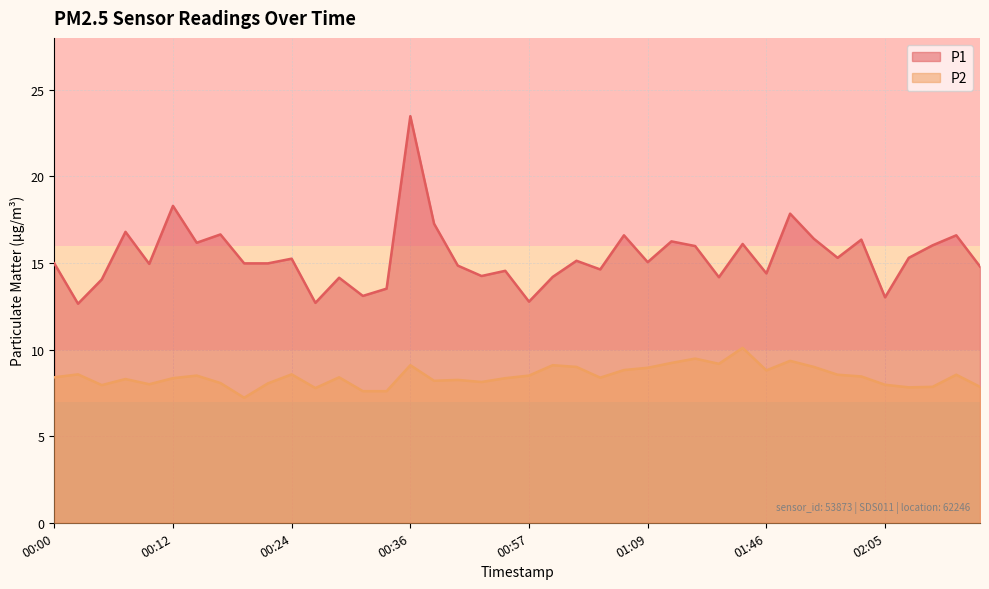

How many interior local valleys does the P1 series have?

13